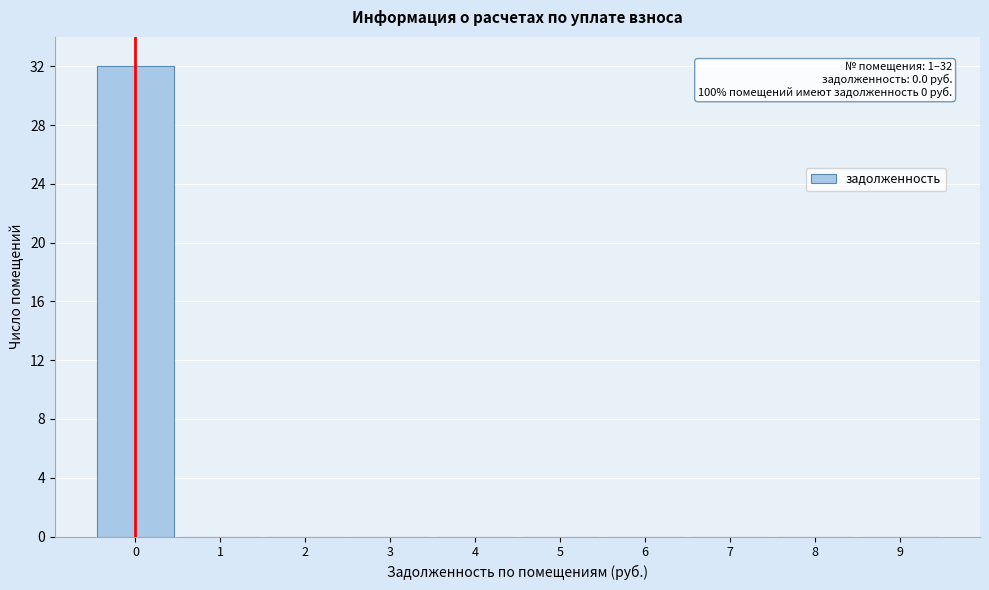

Over which range of the x-axis is the bar tallest?

-0.5 to 0.5